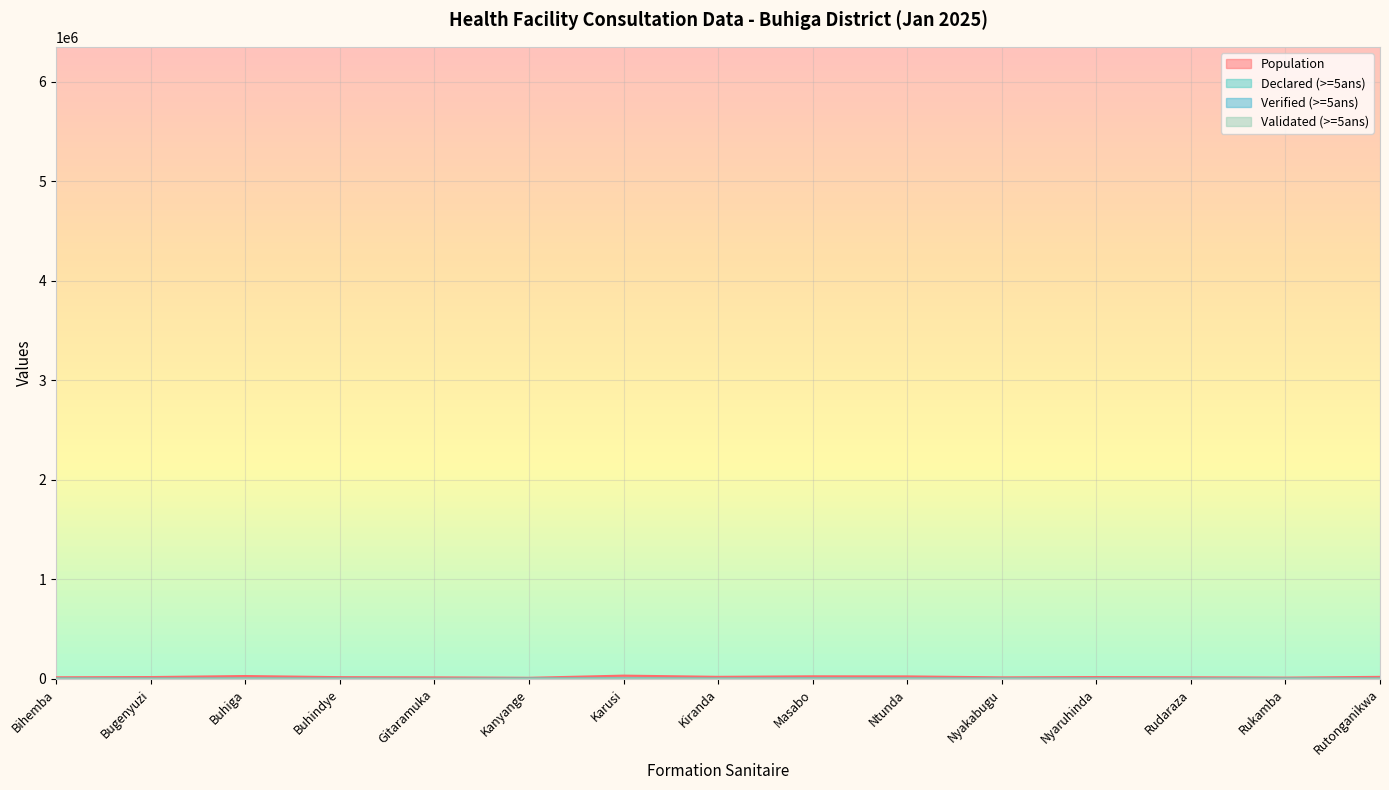

What is the difference between the maximum and minimum values in the Declared (>=5ans) series?

2231